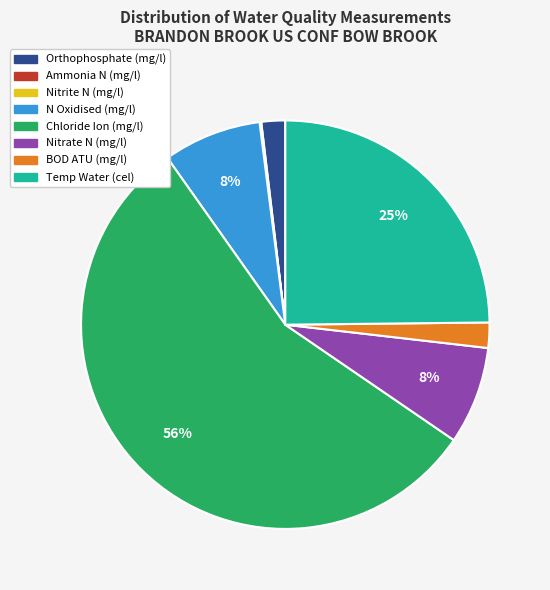

To the nearest percent, what percentage of the pie is Orthophosphate (mg/l)?

2%